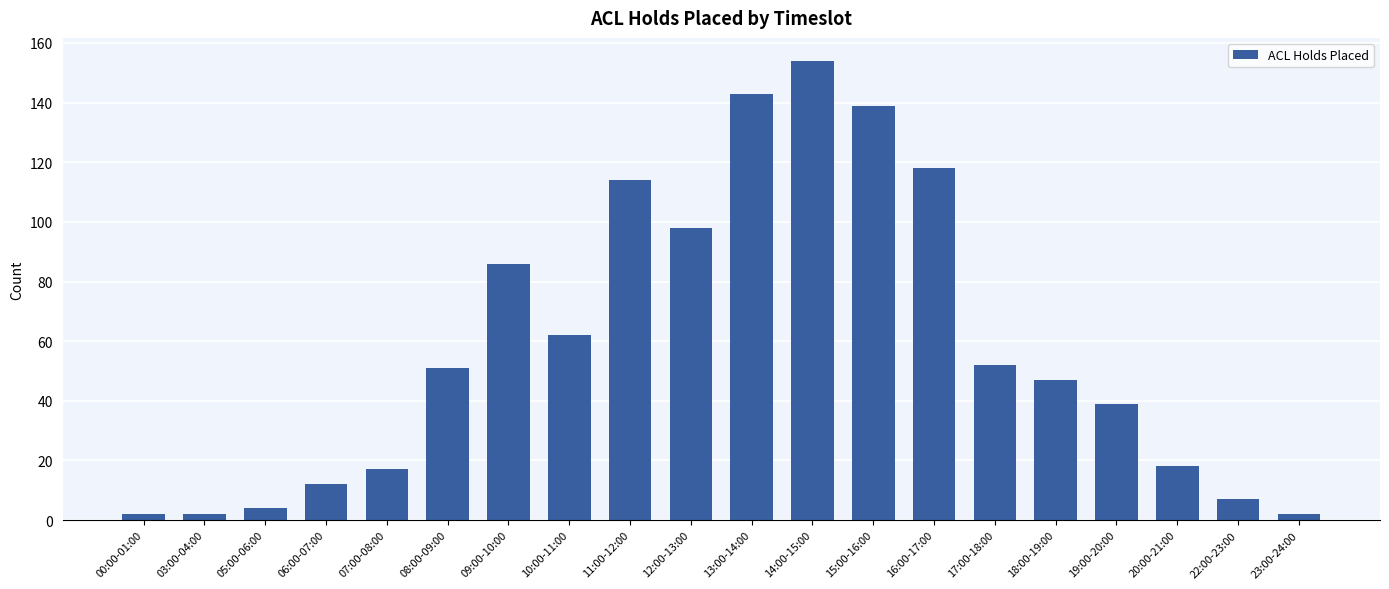

What is the change in value from 03:00-04:00 to 16:00-17:00?

+116